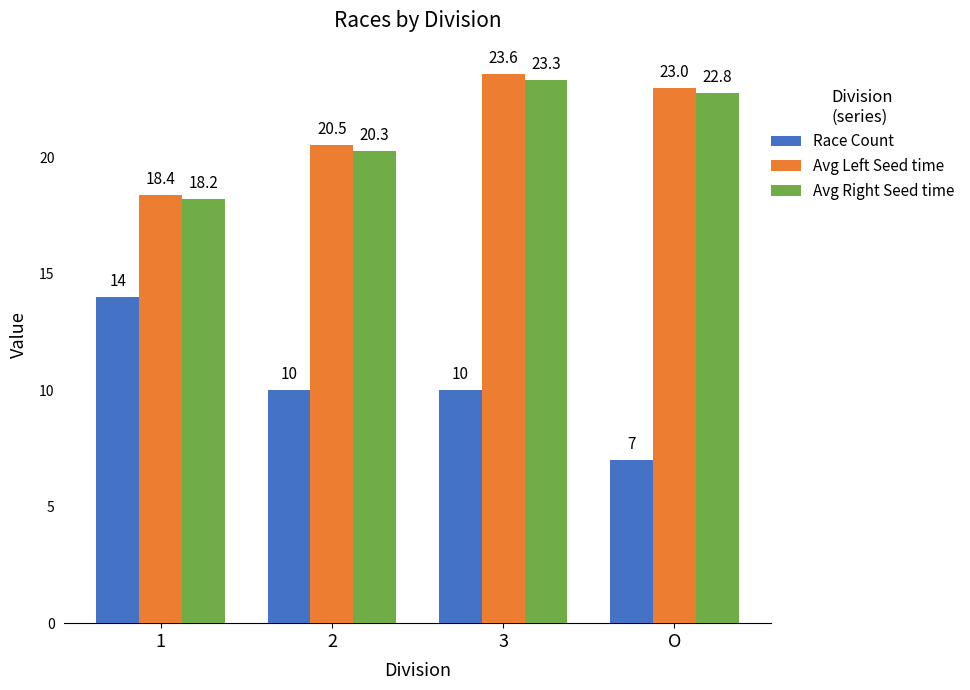

What is the label of the 1st bar from the left?

1